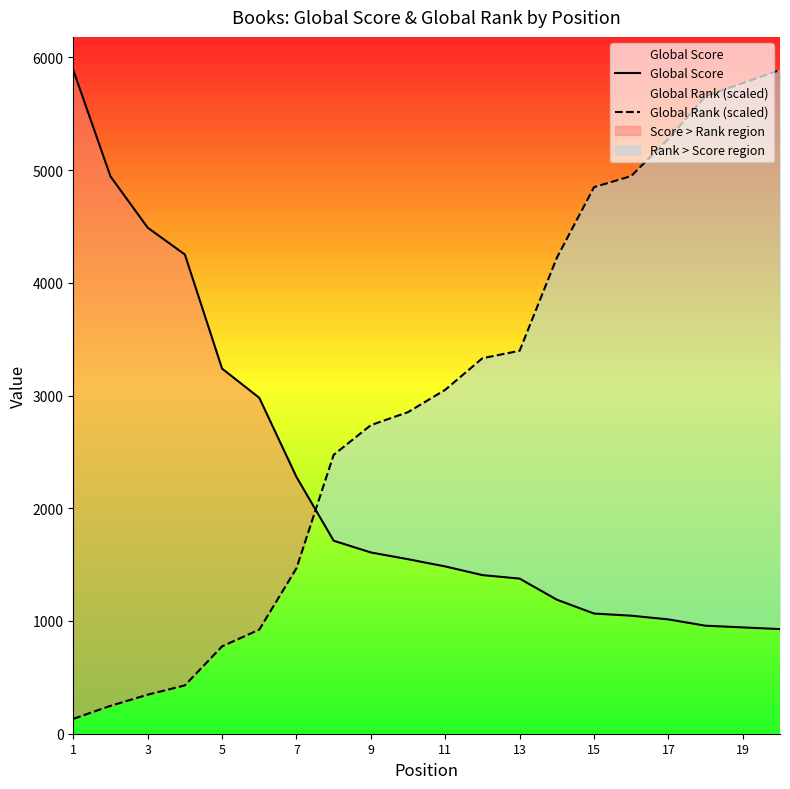

What is the difference between the second highest and second lowest values in the Global Score series?

4001.0